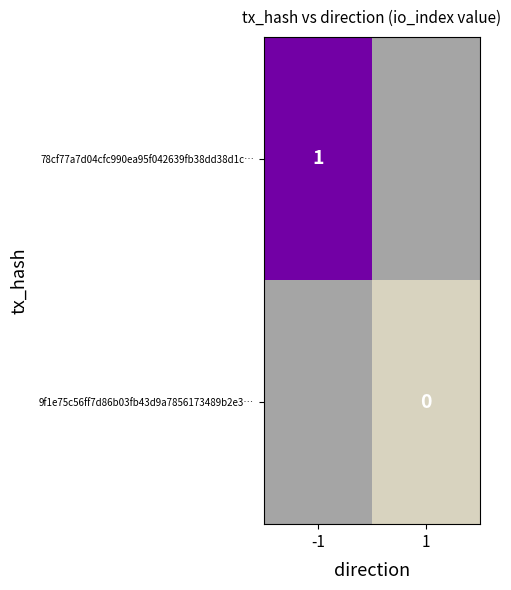

Is it true that 78cf77a7d04cfc990ea95f042639fb38dd38d1c… equals 0 at -1?

False